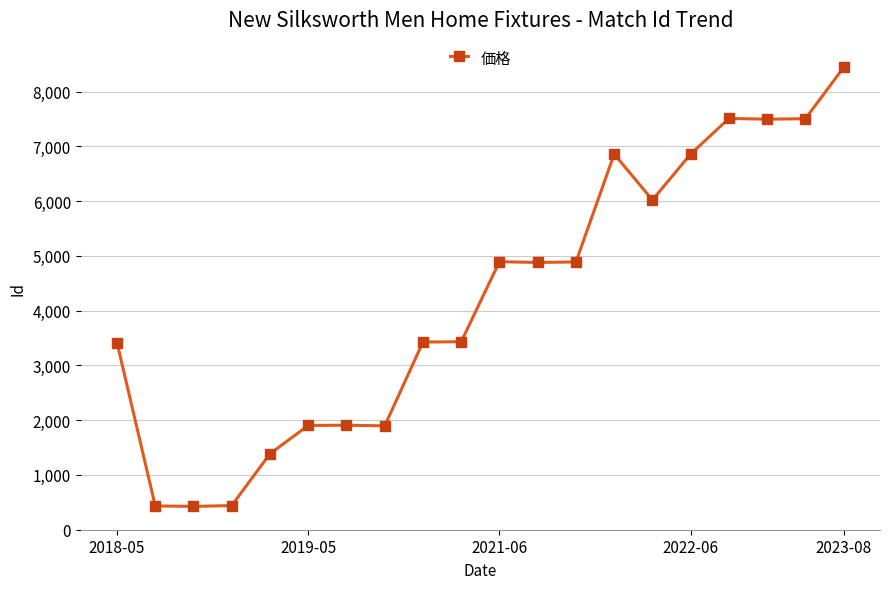

How many lines are shown in the chart?

1